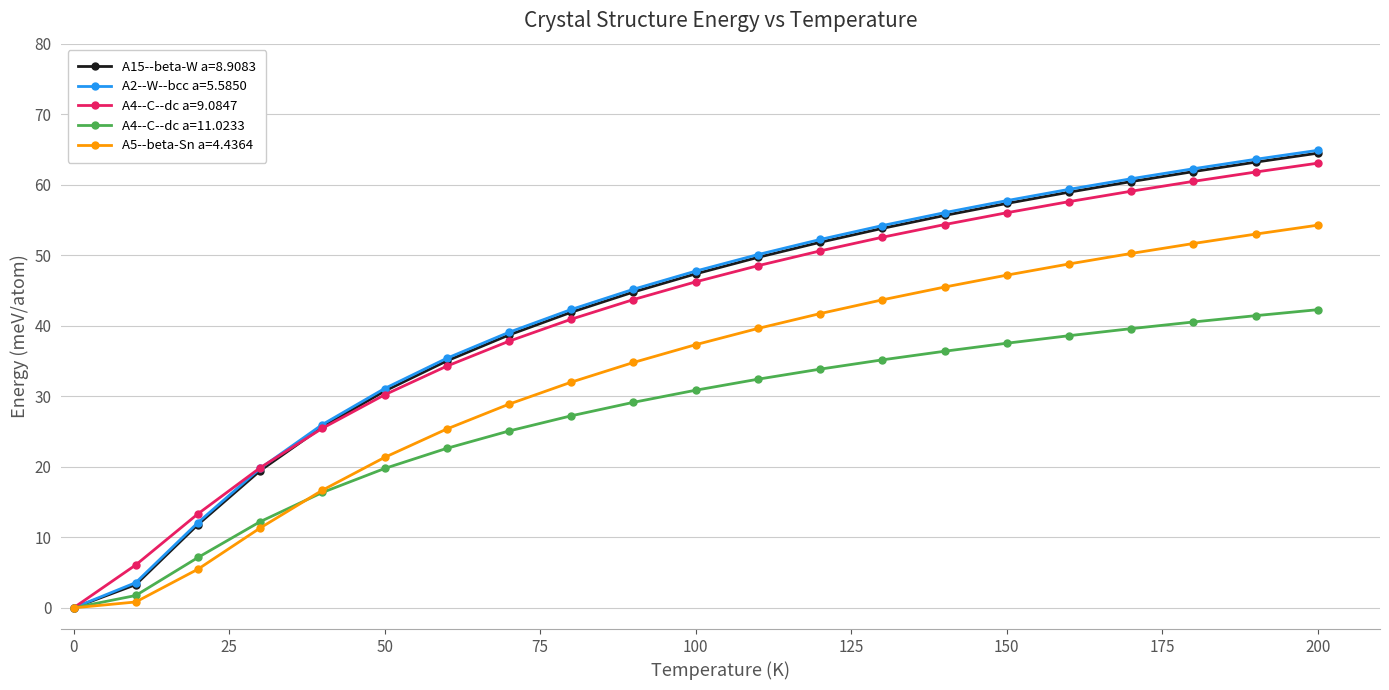

True or false: A4--C--dc a=11.0233 has more than 0 points higher than both neighbors.

False